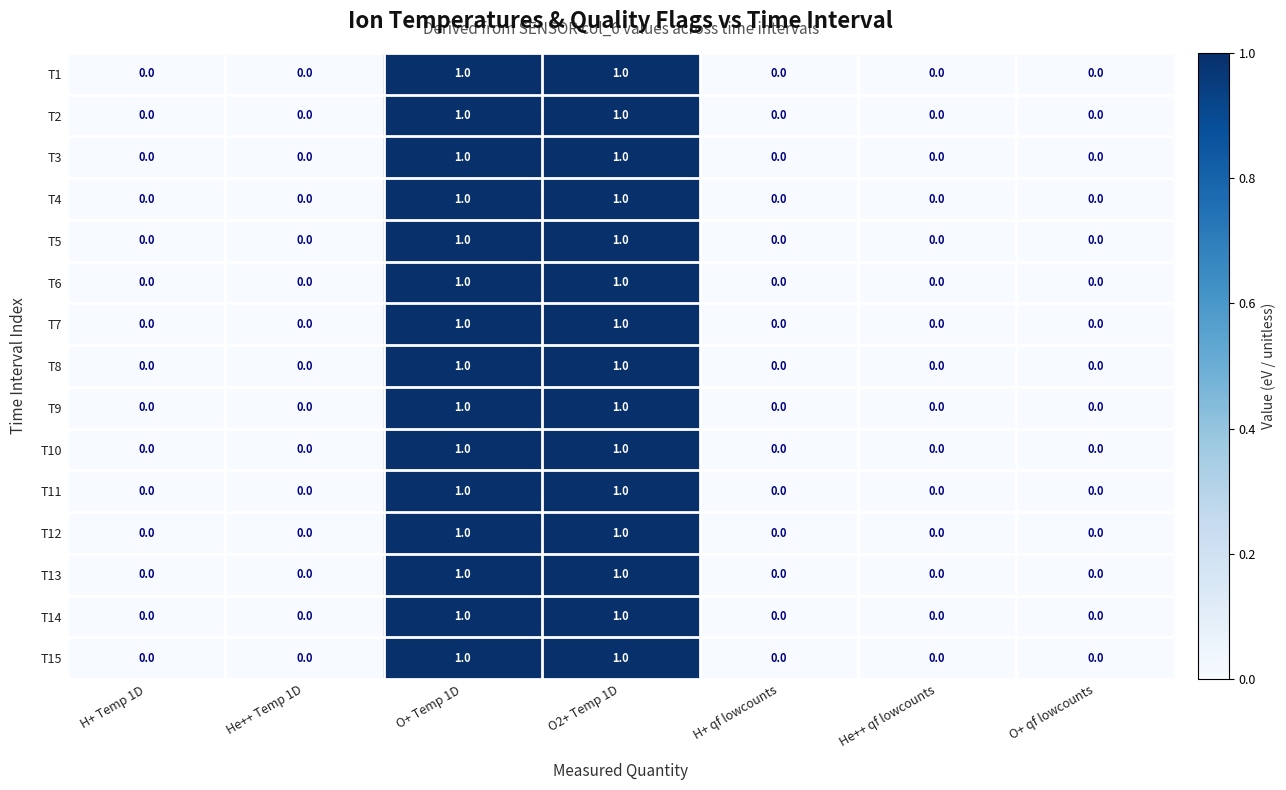

How many series are shown in this chart?

15